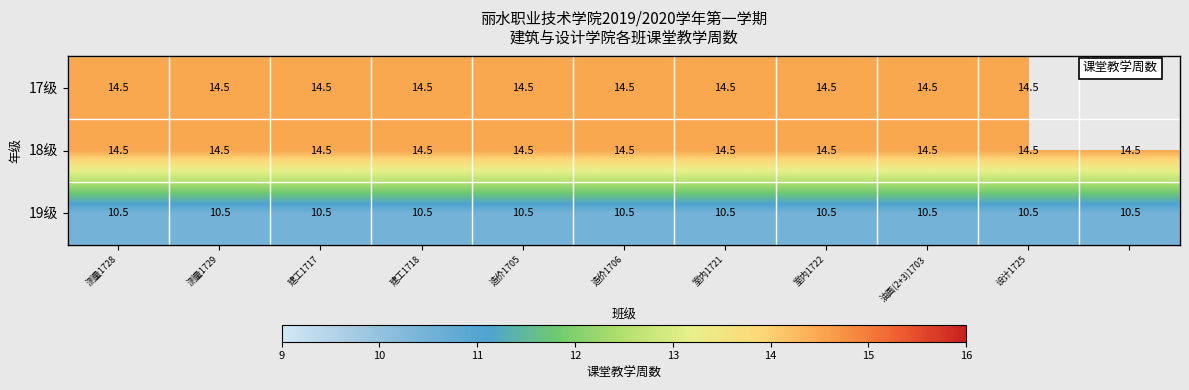

Which category has the highest value across all series?

测量1728